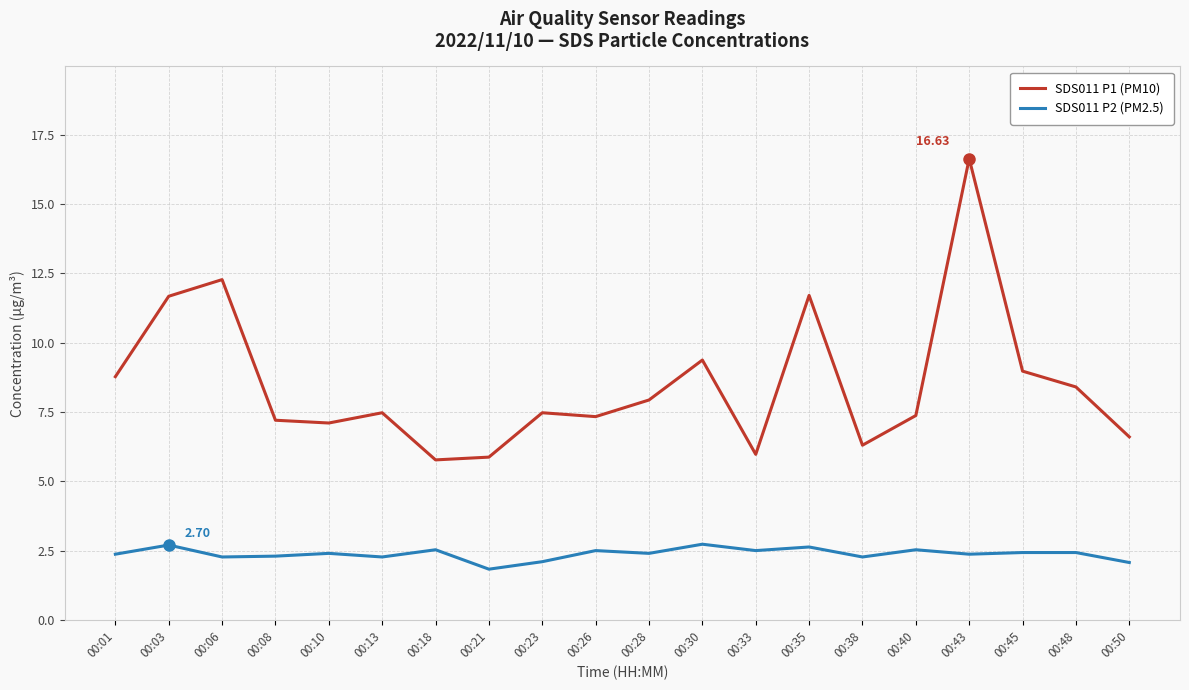

List the series in order of their peak value, highest first.

SDS011 P1 (PM10), SDS011 P2 (PM2.5)